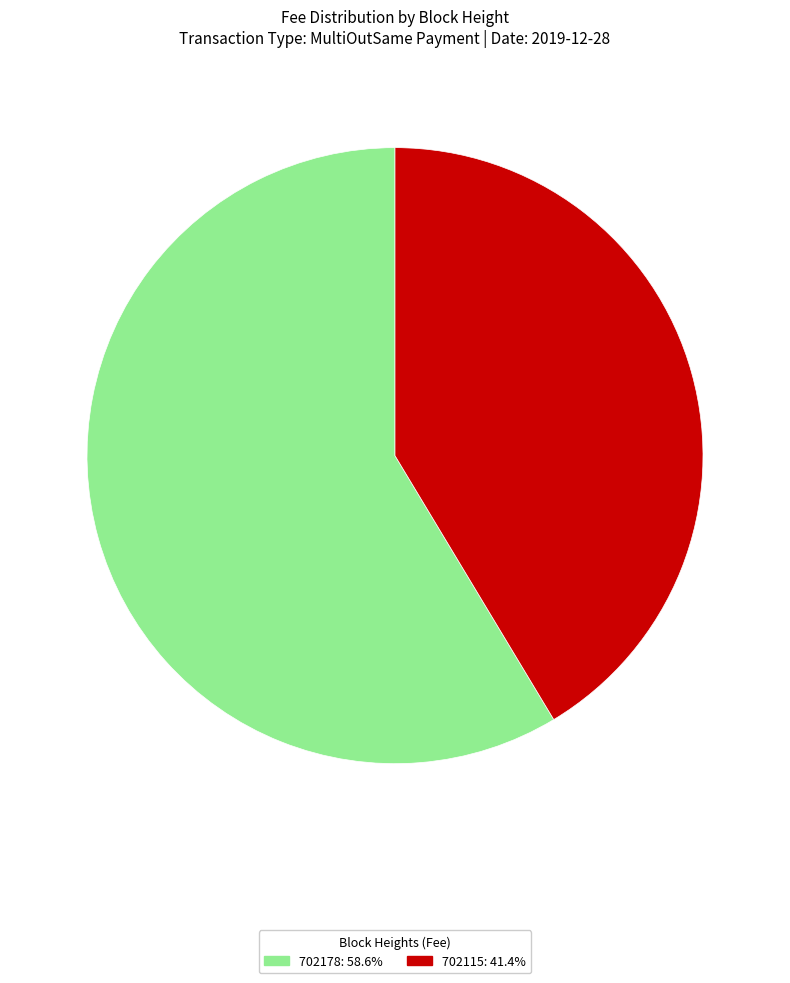

Rank the categories by value from lowest to highest.

702115, 702178